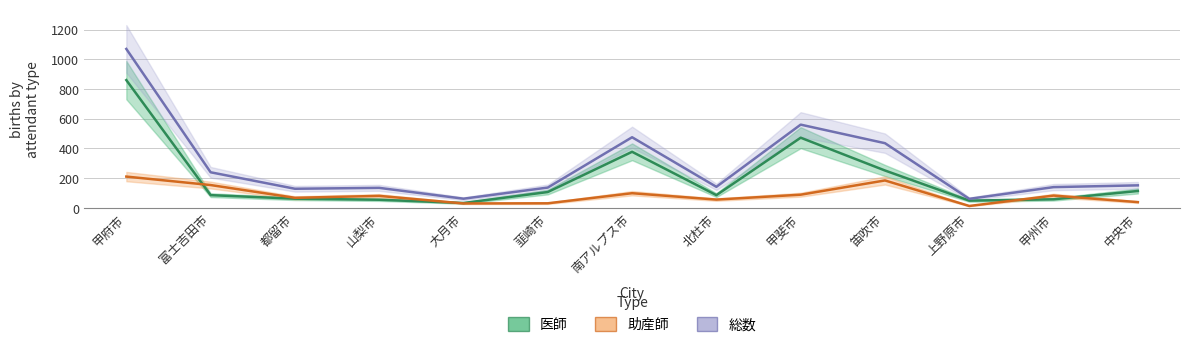

What is the label of the 12th point from the left?

甲州市